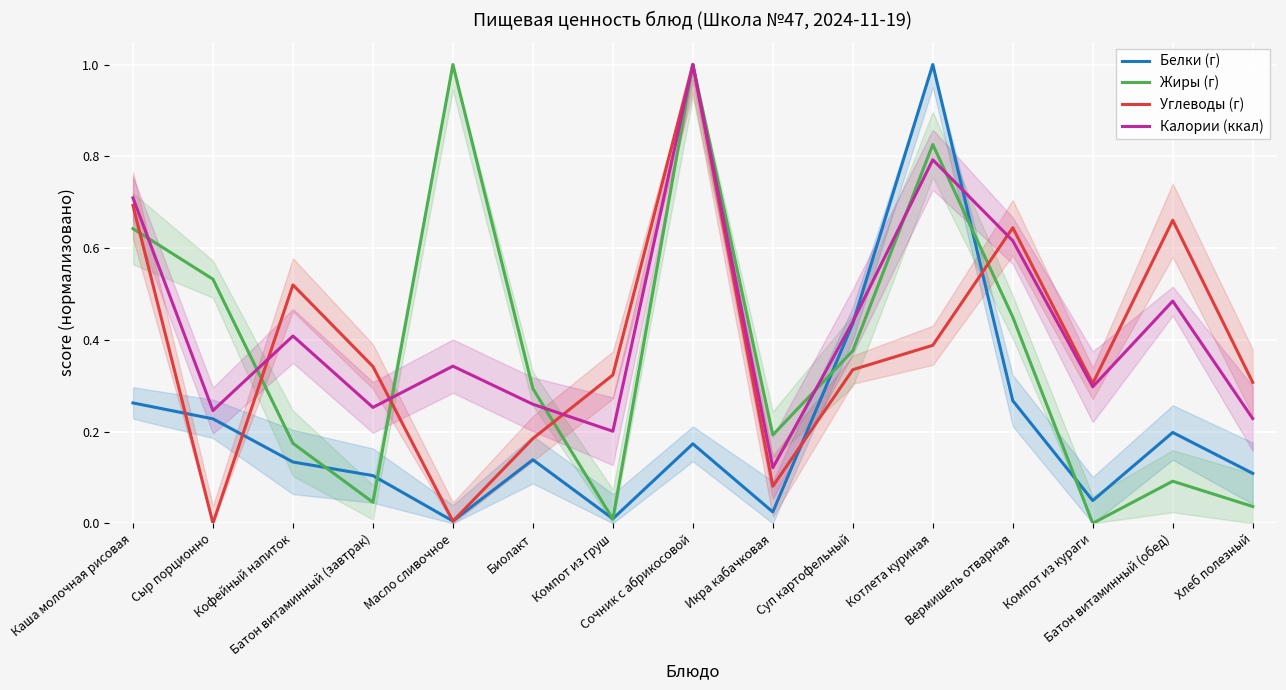

Rank the series by their maximum value, from highest to lowest.

Белки (г), Жиры (г), Углеводы (г), Калории (ккал)